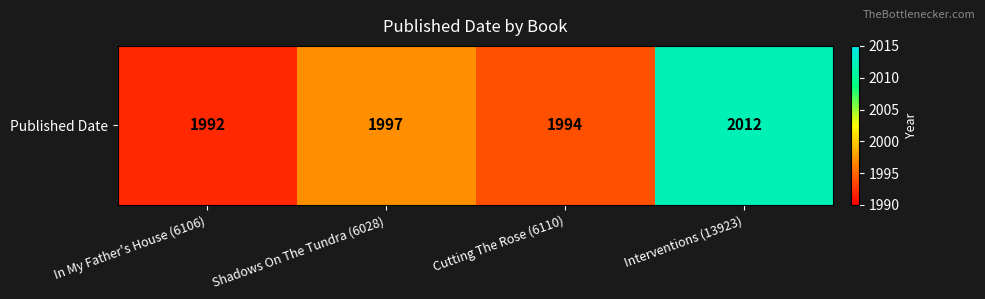

List the labels in order of value, largest first.

Interventions (13923), Shadows On The Tundra (6028), Cutting The Rose (6110), In My Father's House (6106)